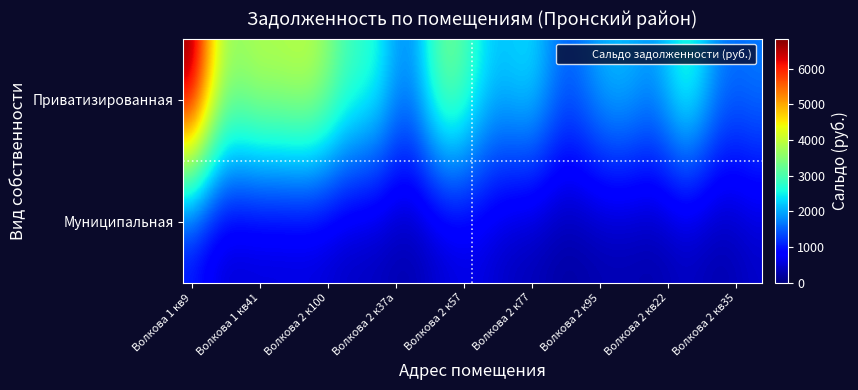

What is the smallest value displayed?

190.1